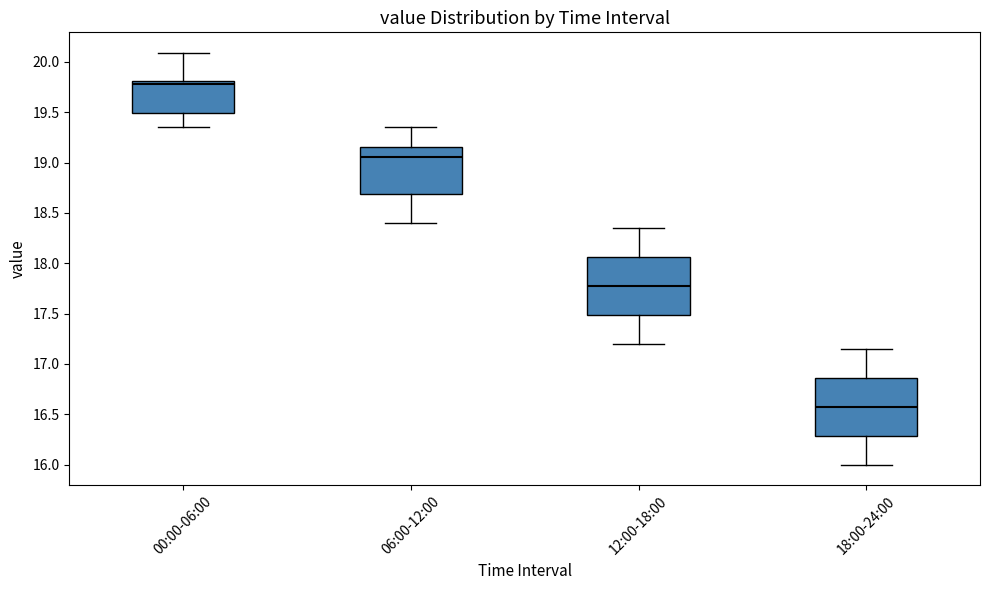

Which box's median line is the highest?

00:00-06:00